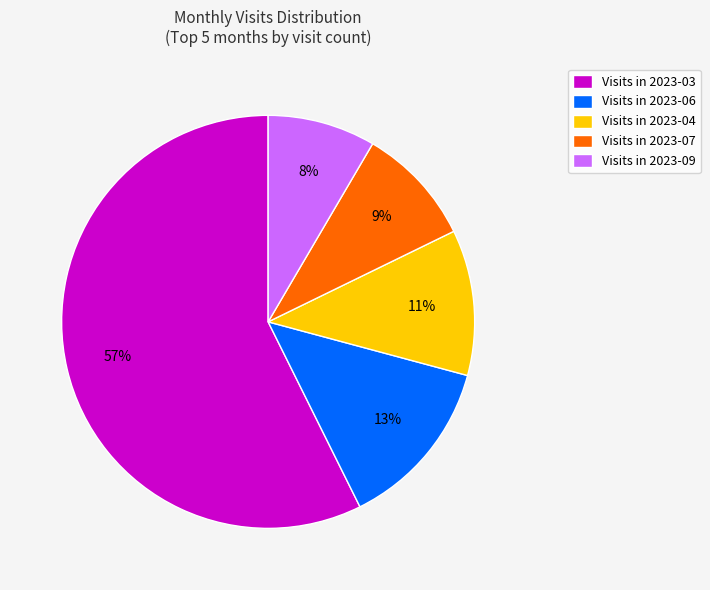

Which category has the biggest portion of the pie?

Visits in 2023-03